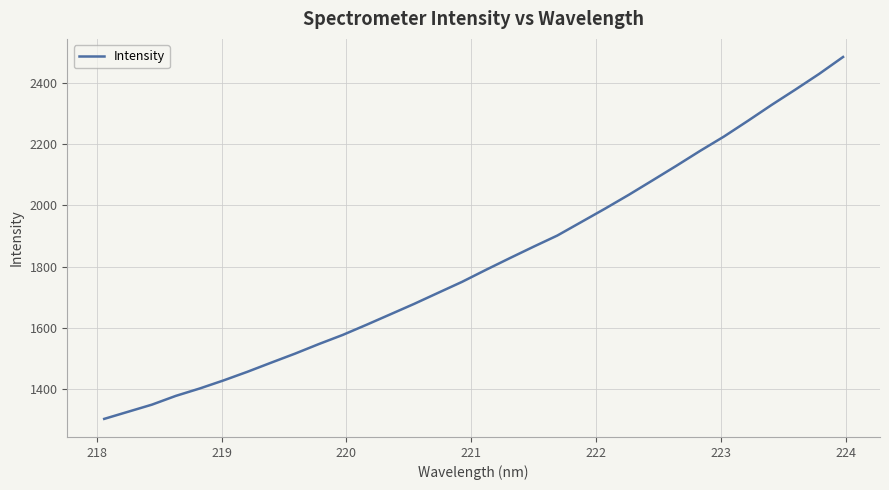

What is the difference between the maximum and minimum values?

1182.4